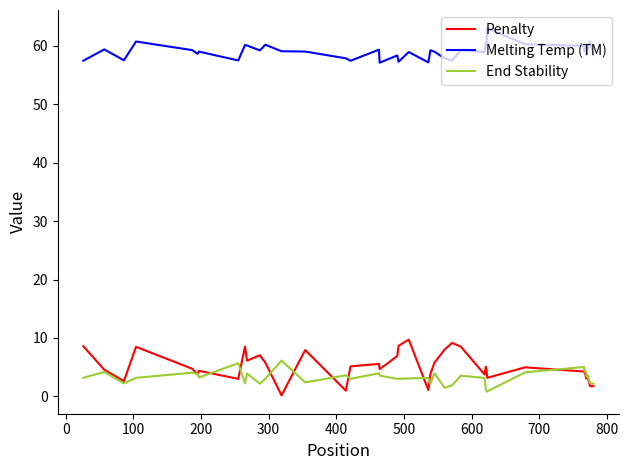

True or false: Penalty and Melting Temp (TM) intersect in this chart.

False